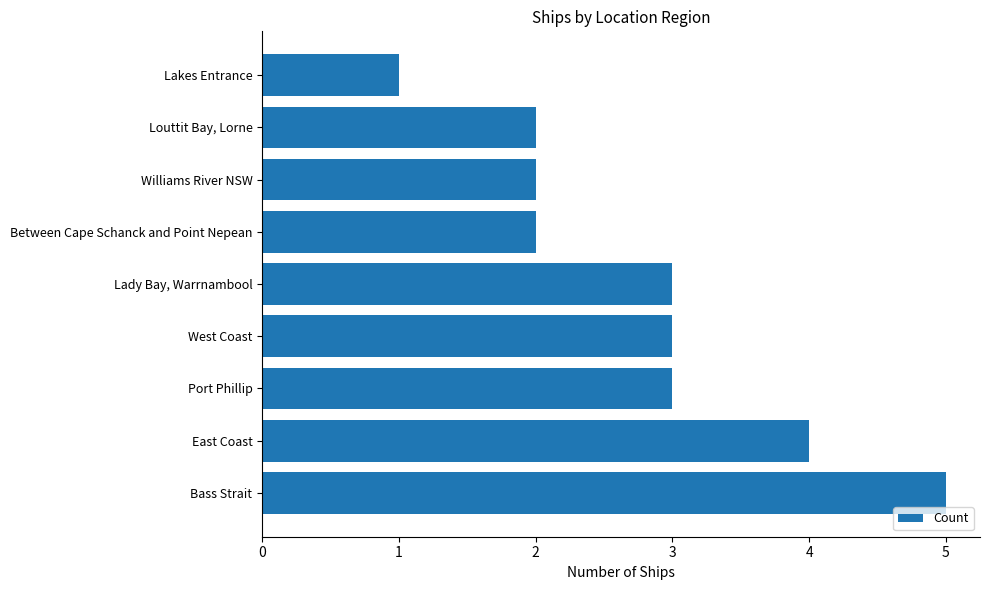

Reading bottom to top, list all the values displayed in this chart.

Bass Strait=5	East Coast=4	Port Phillip=3	West Coast=3	Lady Bay, Warrnambool=3	Between Cape Schanck and Point Nepean=2	Williams River NSW=2	Louttit Bay, Lorne=2	Lakes Entrance=1